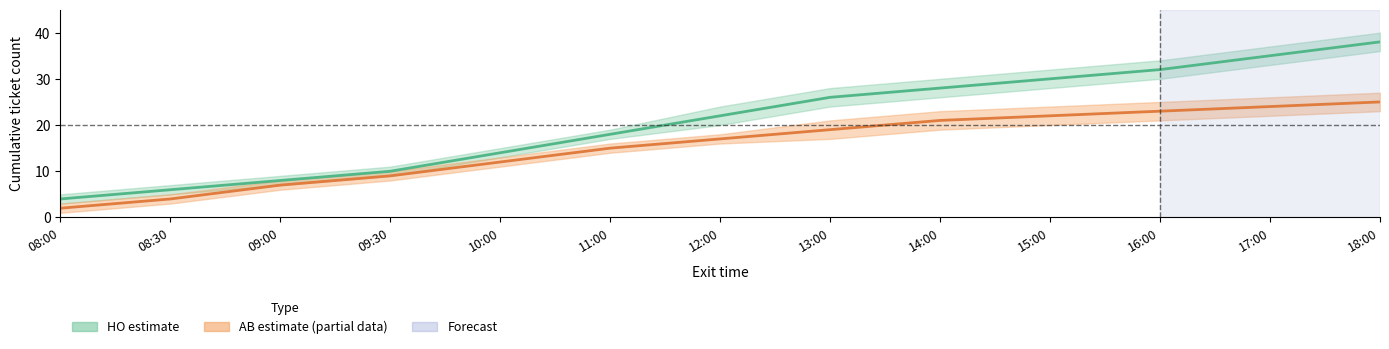

The HO series shows 32 at 16:00. True or false?

True